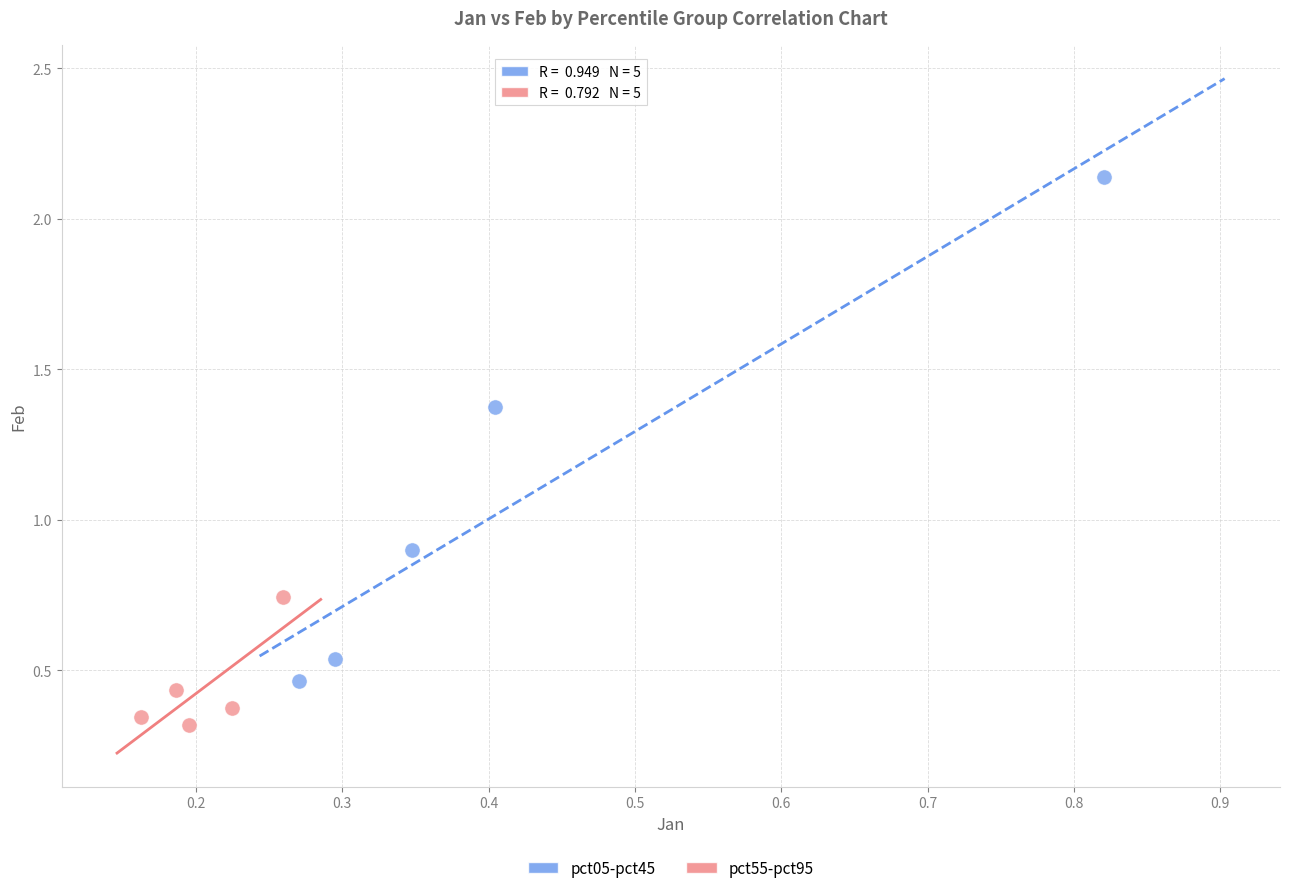

What are all the series names shown in the legend?

pct05-pct45, pct55-pct95